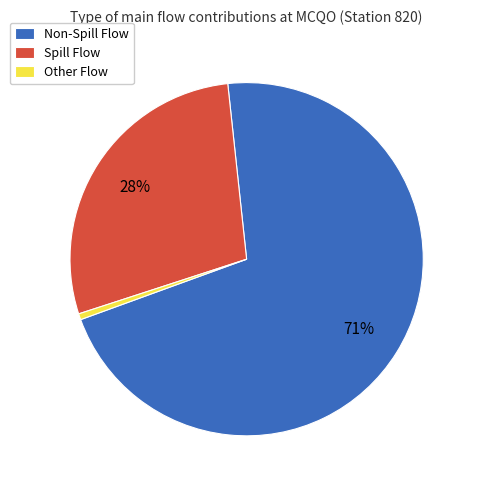

Count the number of slices in the pie.

3